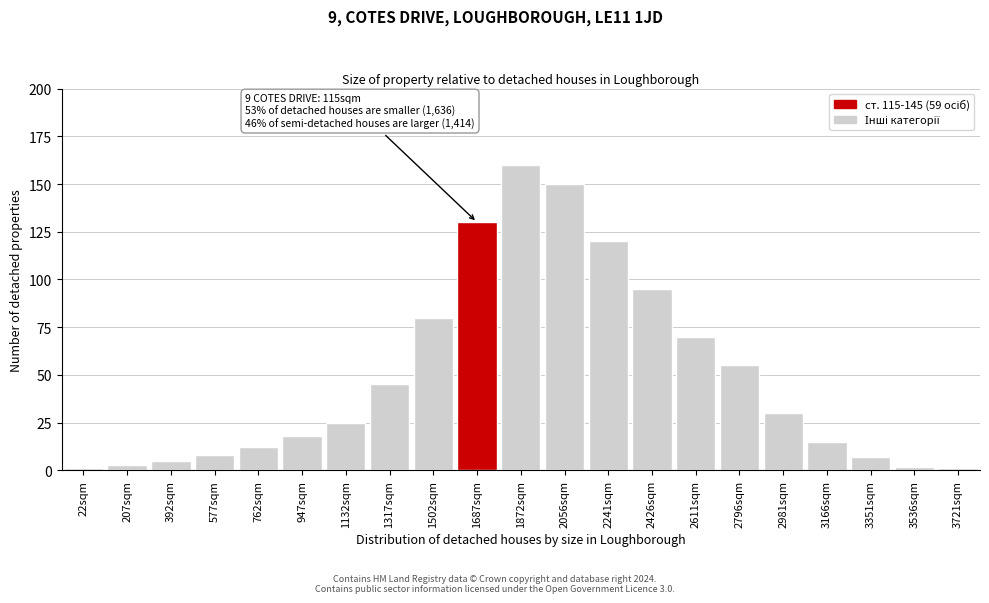

Reading right to left, extract all data points from this chart.

3721sqm=1	3536sqm=2	3351sqm=7	3166sqm=15	2981sqm=30	2796sqm=55	2611sqm=70	2426sqm=95	2241sqm=120	2056sqm=150	1872sqm=160	1687sqm=130	1502sqm=80	1317sqm=45	1132sqm=25	947sqm=18	762sqm=12	577sqm=8	392sqm=5	207sqm=3	22sqm=1